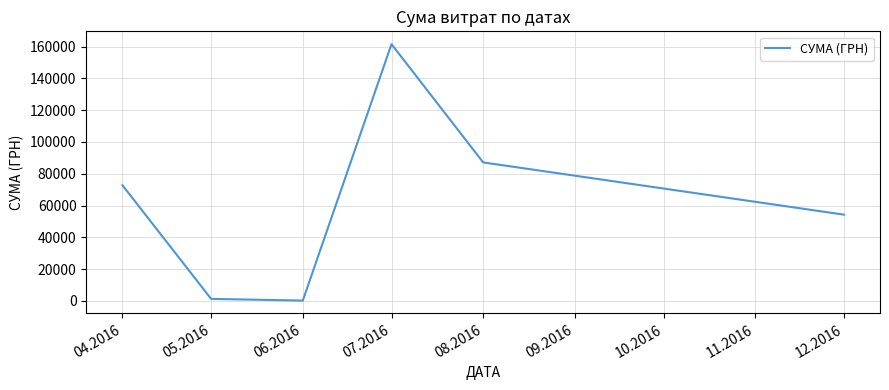

What is the sum of the values at 05.2016 and 04.2016?

74020.8